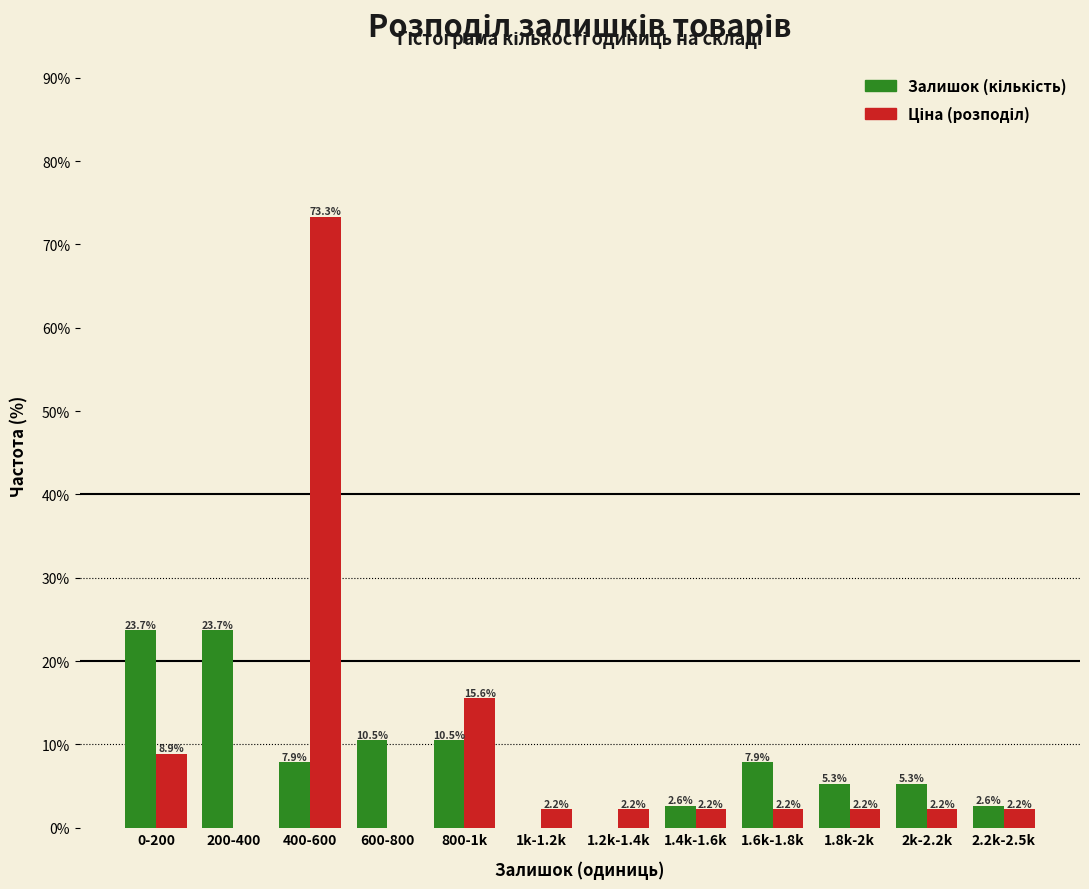

What is the maximum value shown in the chart?

73.3